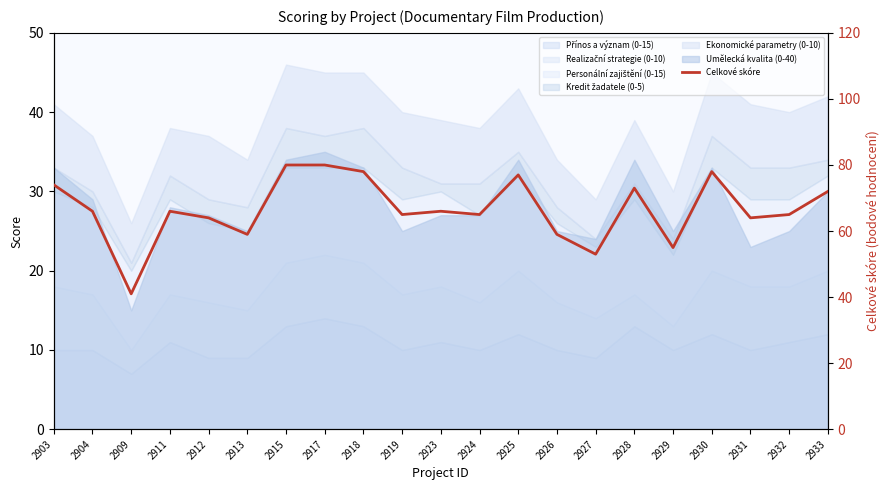

What is the sum of all values?

1400